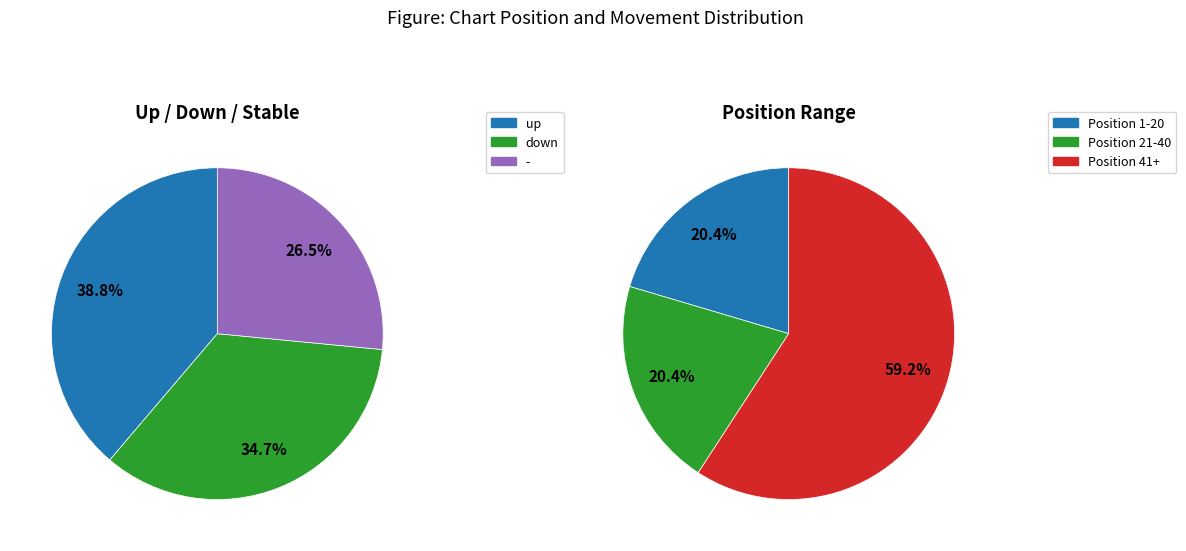

True or false: up_values accounts for 39% of the total.

True